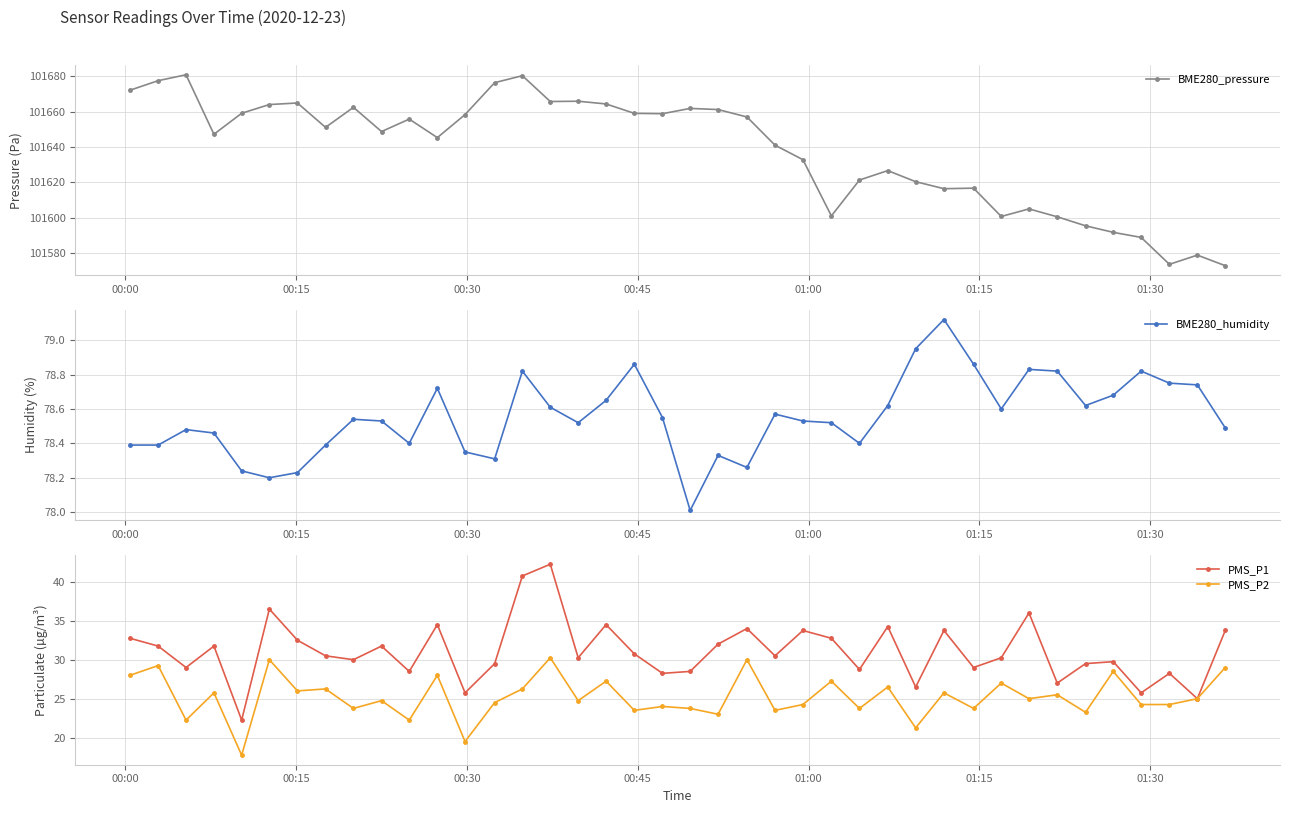

What is the greatest value displayed?

101680.9